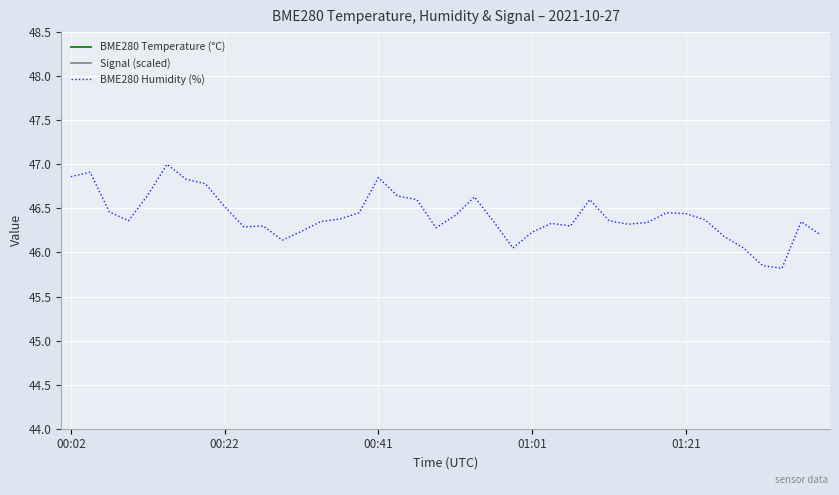

Is it true that Signal (scaled) equals 50.5 at 29?

True